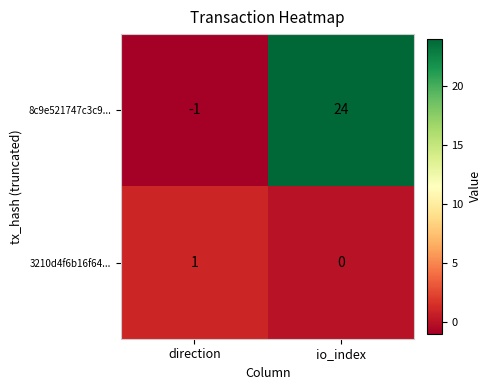

Rank the categories by 8c9e521747c3c9... value from highest to lowest.

io_index, direction